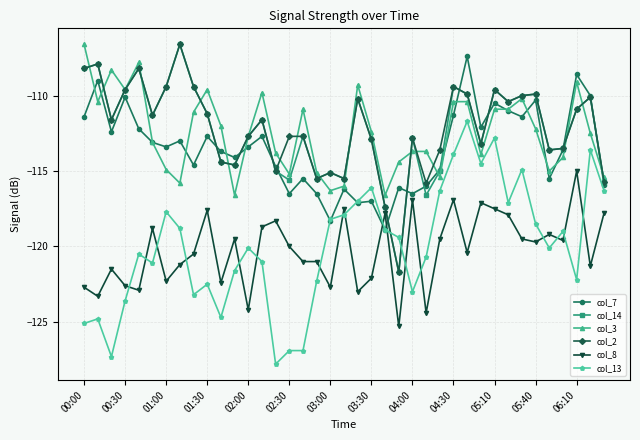

True or false: col_7 and col_8 intersect in this chart.

True